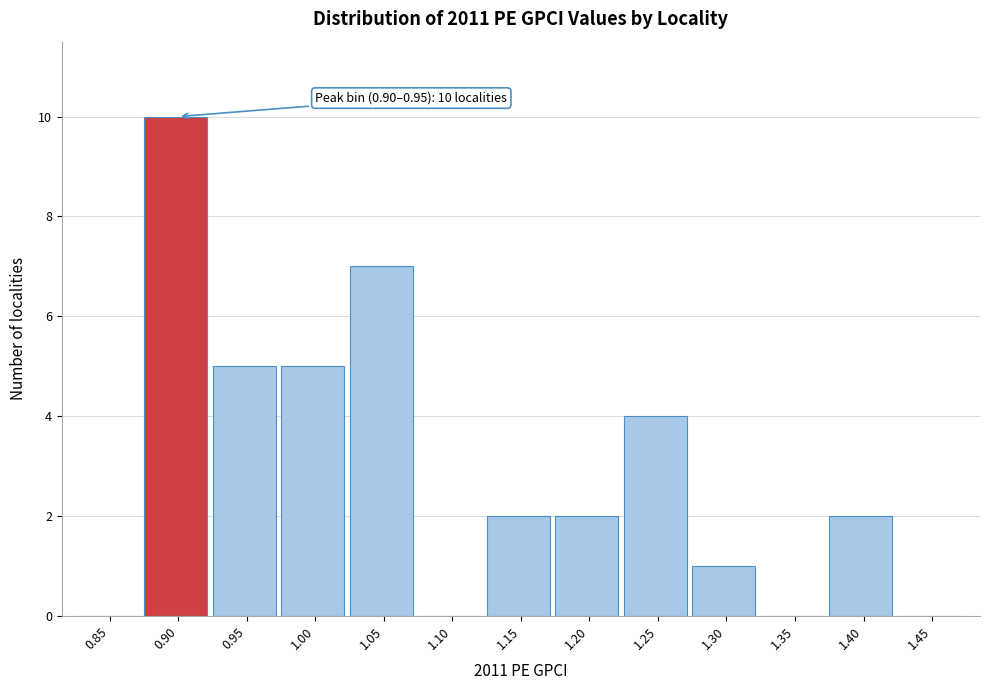

Reading left to right, extract all data points from this chart.

0.85=0	0.90=10	0.95=5	1.00=5	1.05=7	1.10=0	1.15=2	1.20=2	1.25=4	1.30=1	1.35=0	1.40=2	1.45=0